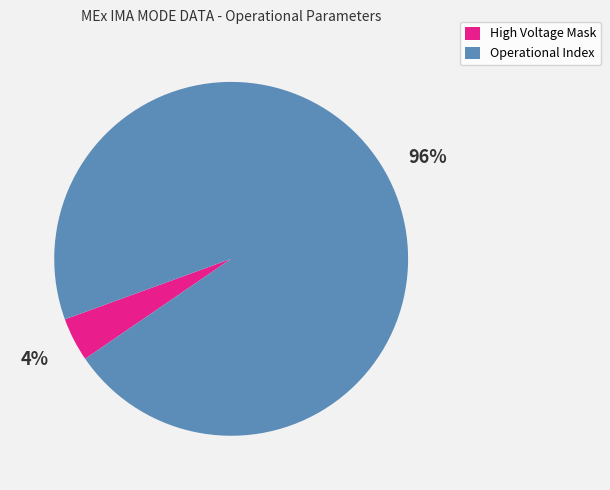

Is the sum of Operational Index and High Voltage Mask greater than half?

Yes